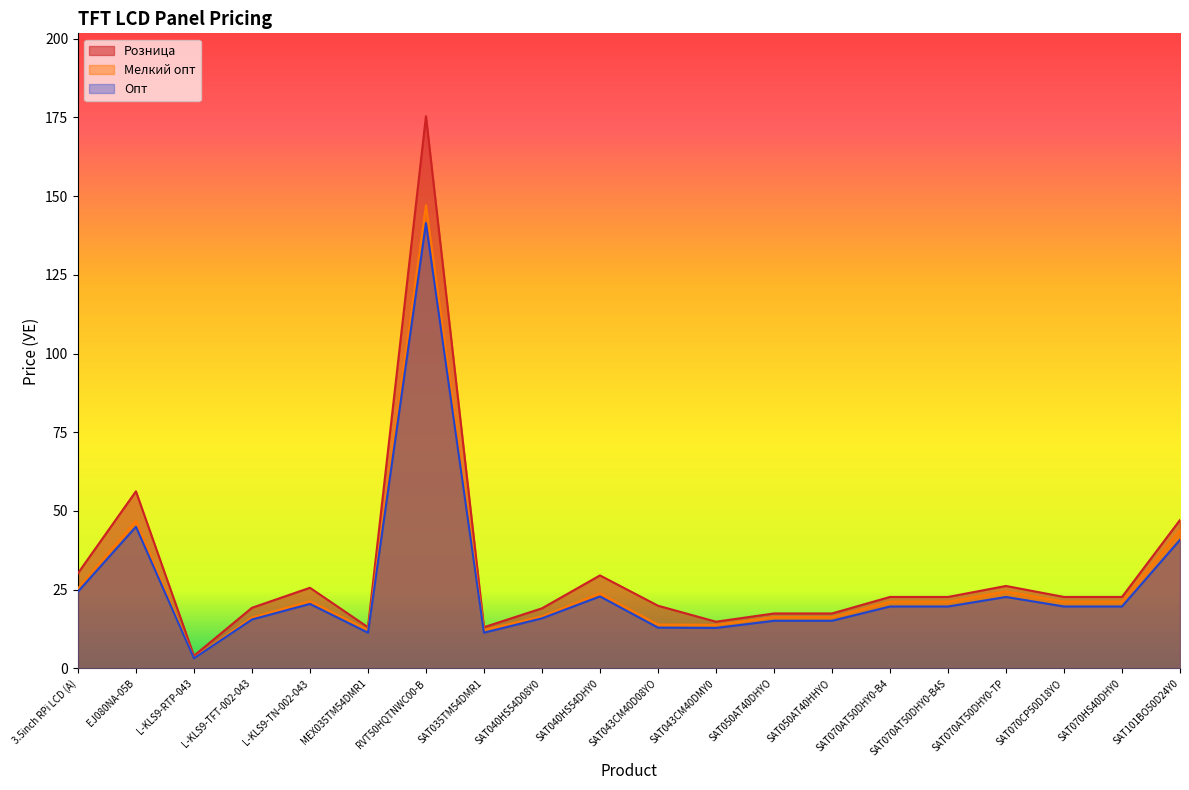

Between L-KLS9-TN-002-043 and SAT050AT40HHYO, which series saw the biggest shift?

Розница